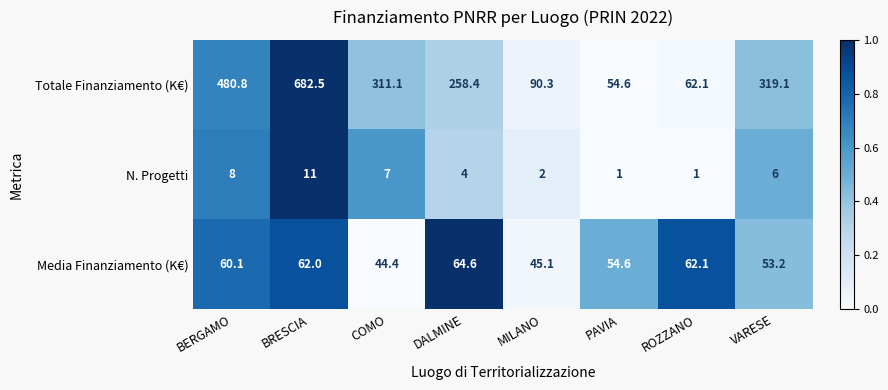

What is the spread (max minus min) of values at ROZZANO?

61.1